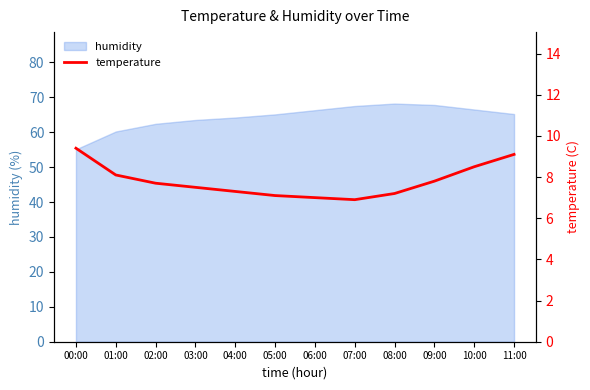

Reading left to right, what are all the values shown in this chart?

9.4	8.1	7.7	7.5	7.3	7.1	7.0	6.9	7.2	7.8	8.5	9.1